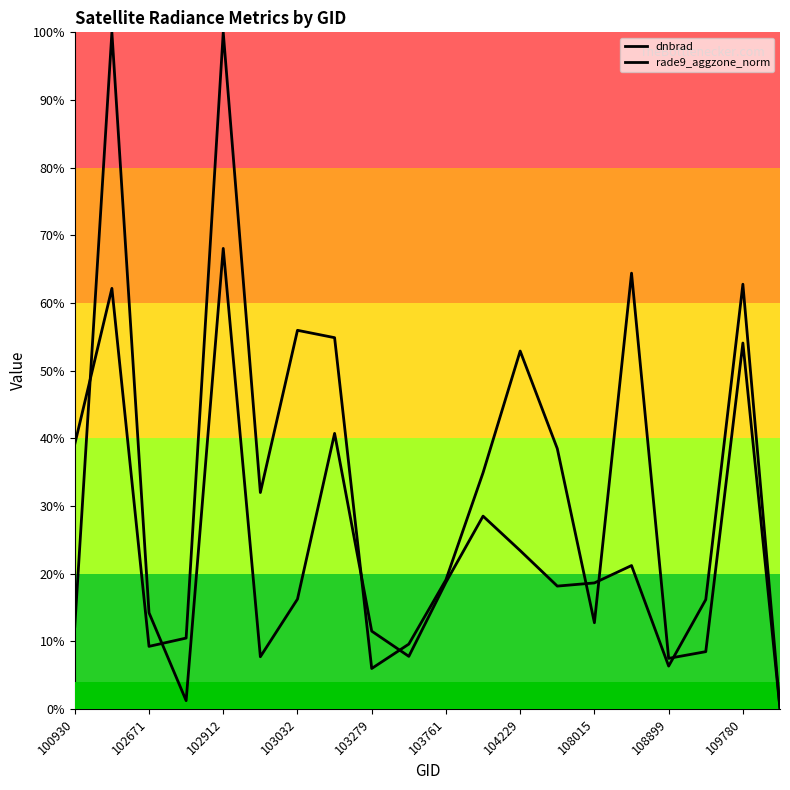

The dnbrad series shows 0.1 at 108899. True or false?

True